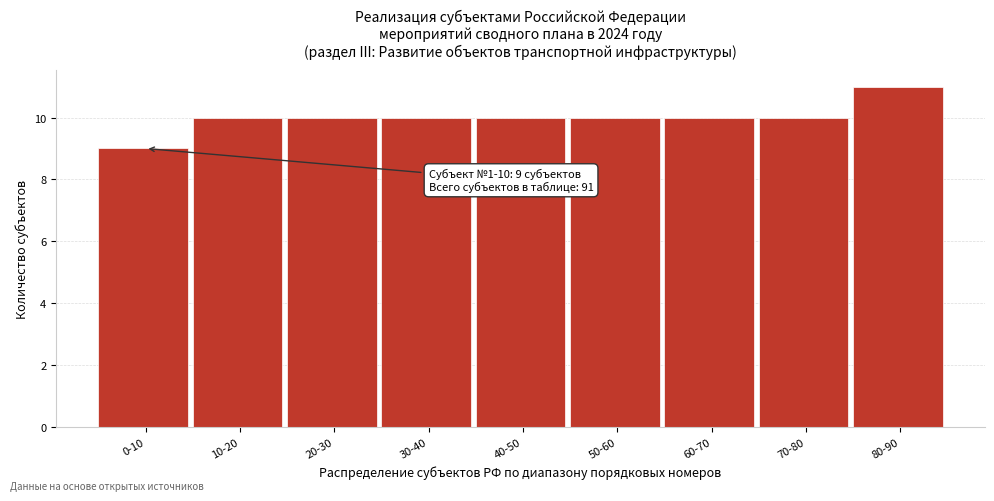

Reading left to right, transcribe all the data shown in this chart.

0-10=9	10-20=10	20-30=10	30-40=10	40-50=10	50-60=10	60-70=10	70-80=10	80-90=11